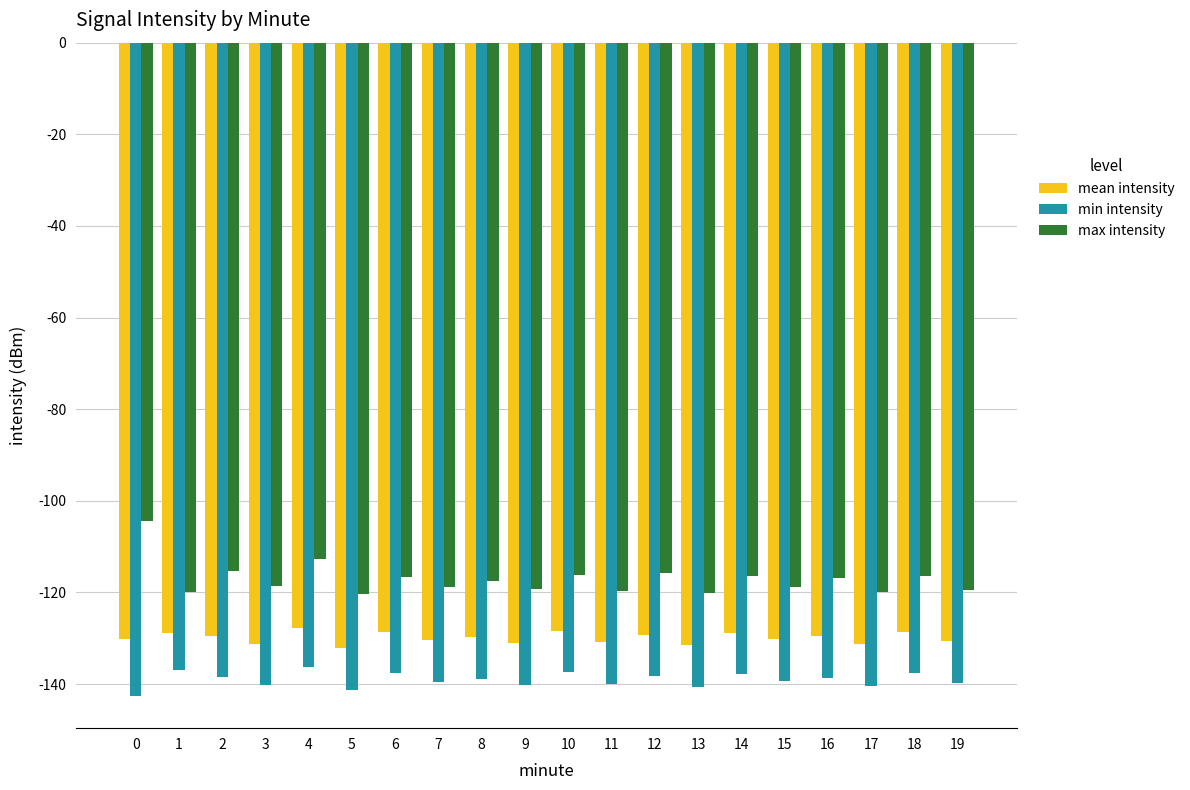

Rank the series by their average value, from lowest to highest.

min intensity, mean intensity, max intensity